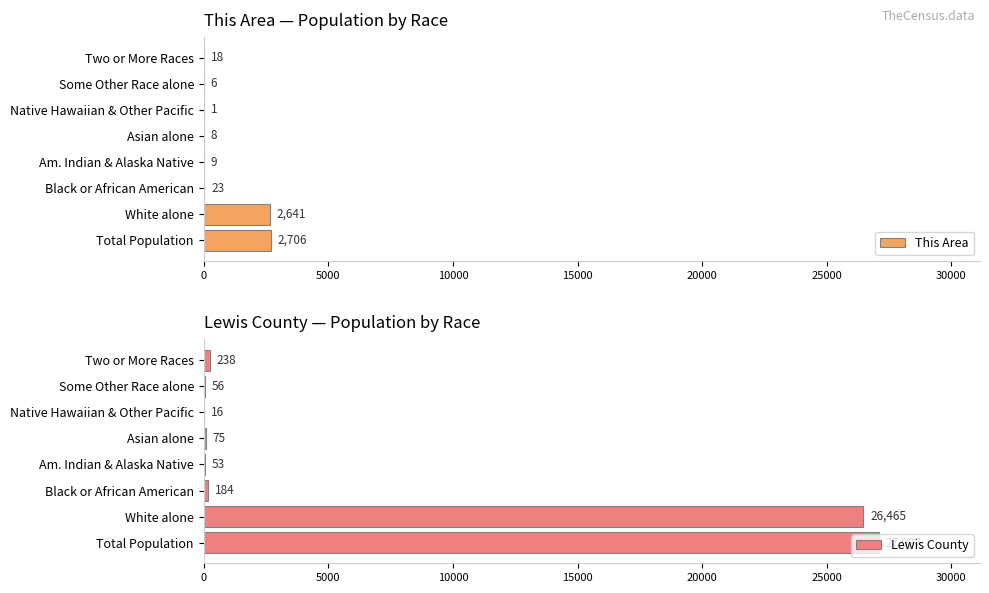

Where is This Area nearest to the value 1353?

White alone